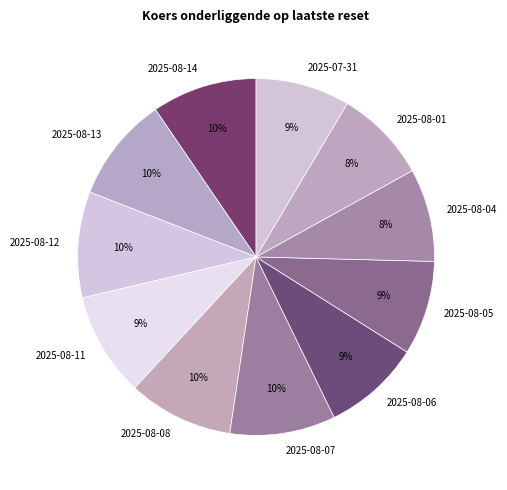

Is the sum of 2025-08-13 and 2025-08-08 greater than half?

No